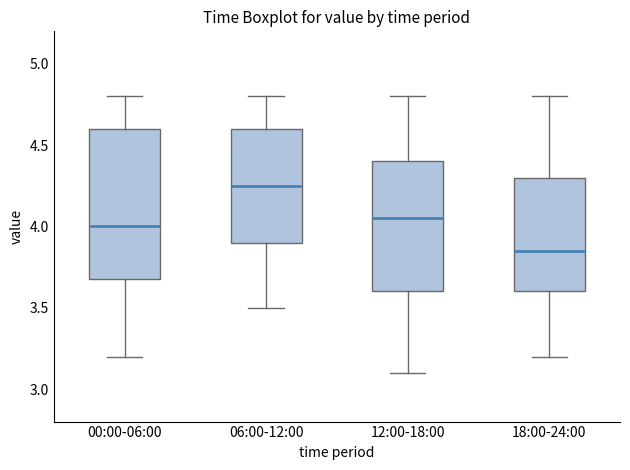

Where is the lower edge of the box for 12:00-18:00 on the y-axis? The values are not printed on the chart, so give them approximately, as read against the axis.

3.60